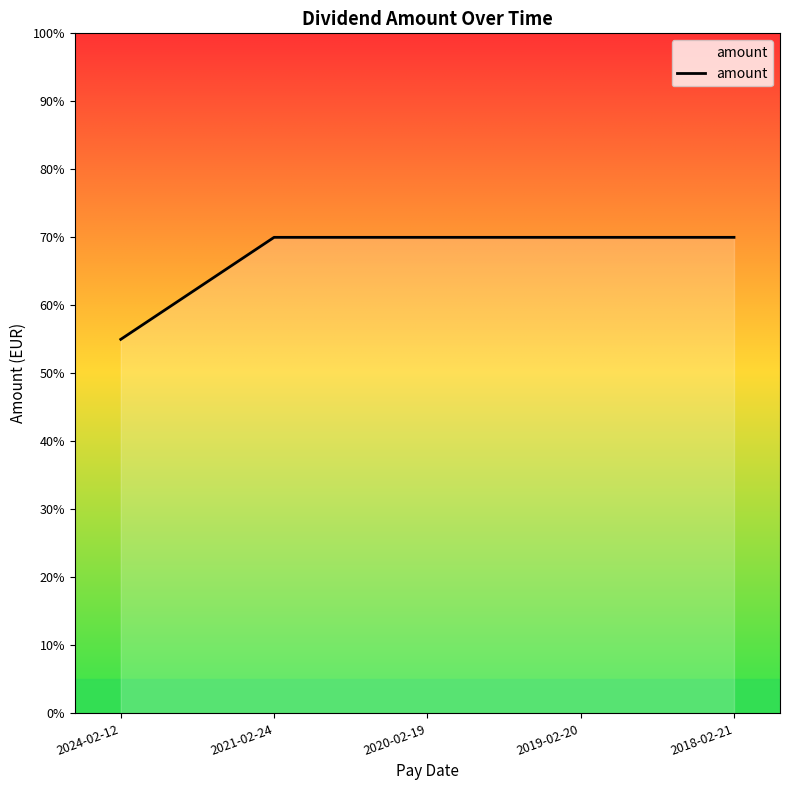

What is the label of the 5th point from the left?

2018-02-21